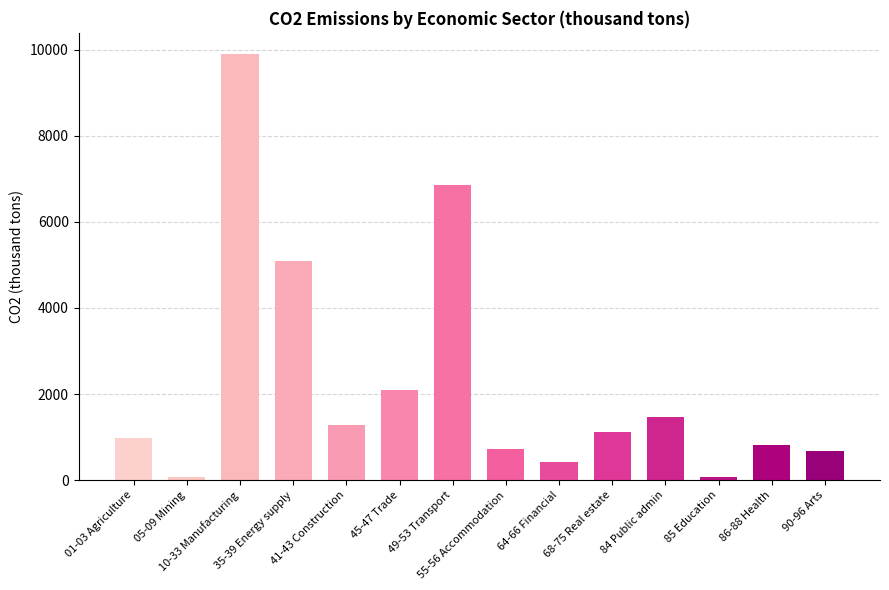

Which has a higher value, 10-33 Manufacturing or 90-96 Arts?

10-33 Manufacturing